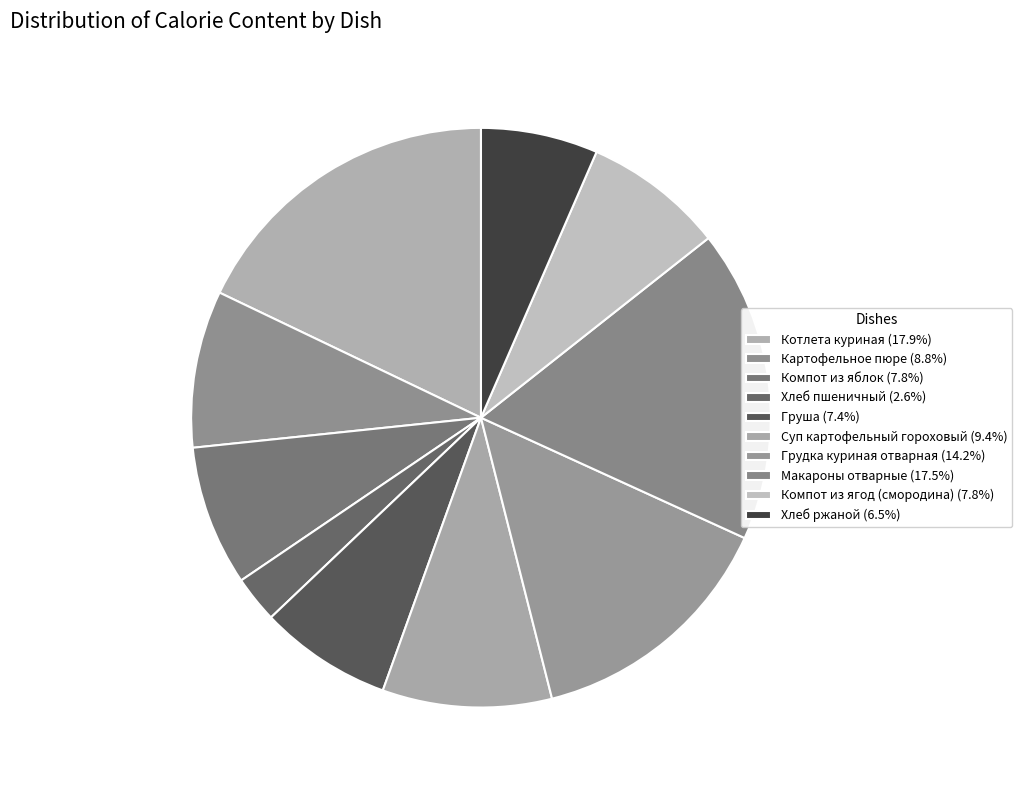

Rank the categories by value from highest to lowest.

Котлета куриная, Макароны отварные, Грудка куриная отварная, Суп картофельный гороховый, Картофельное пюре, Компот из яблок, Компот из ягод (смородина), Груша, Хлеб ржаной, Хлеб пшеничный